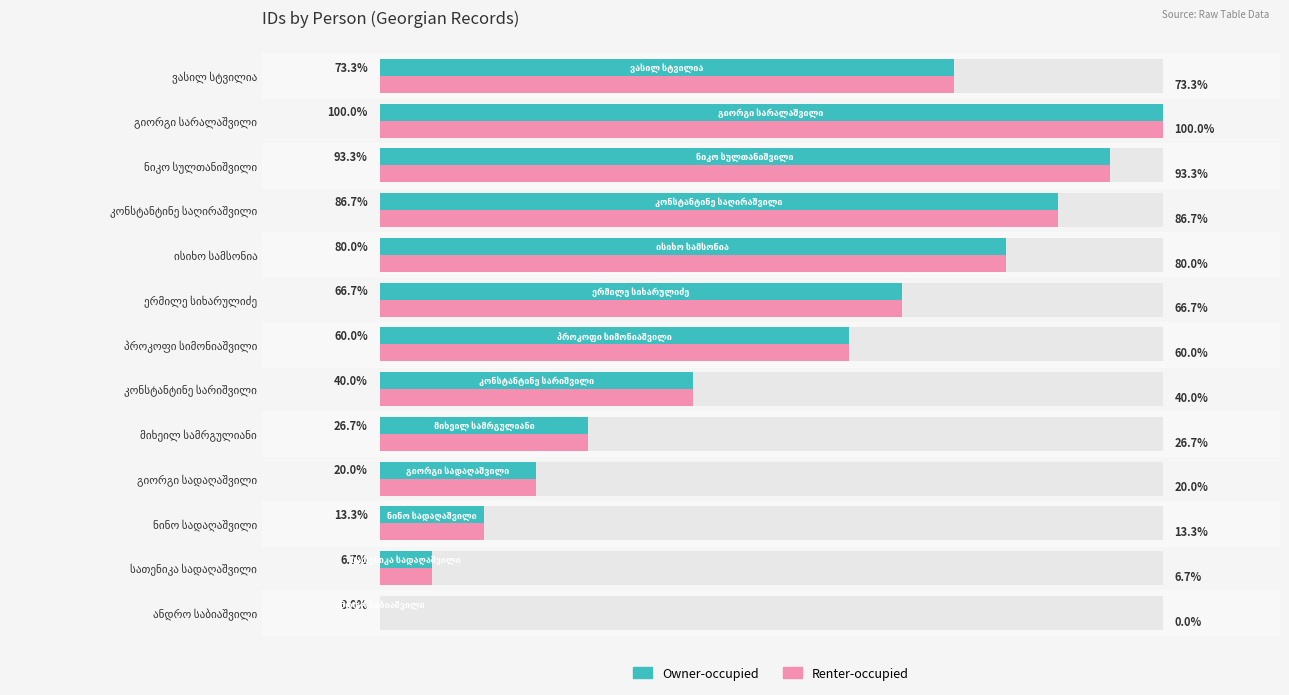

At how many categories does at least one series exceed 45?

7